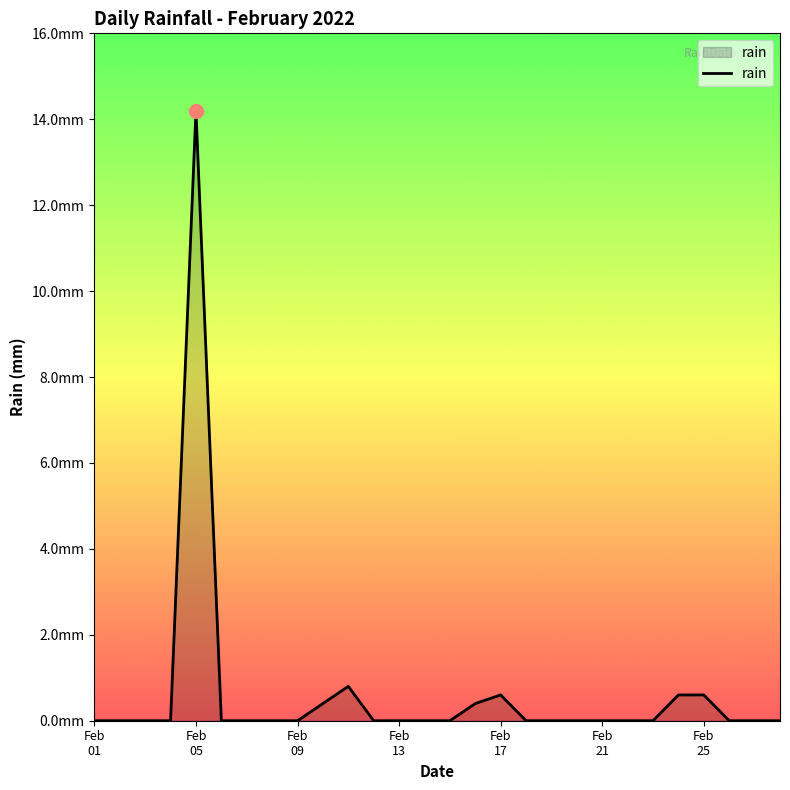

Is this an area chart (filled region under the line)?

Yes